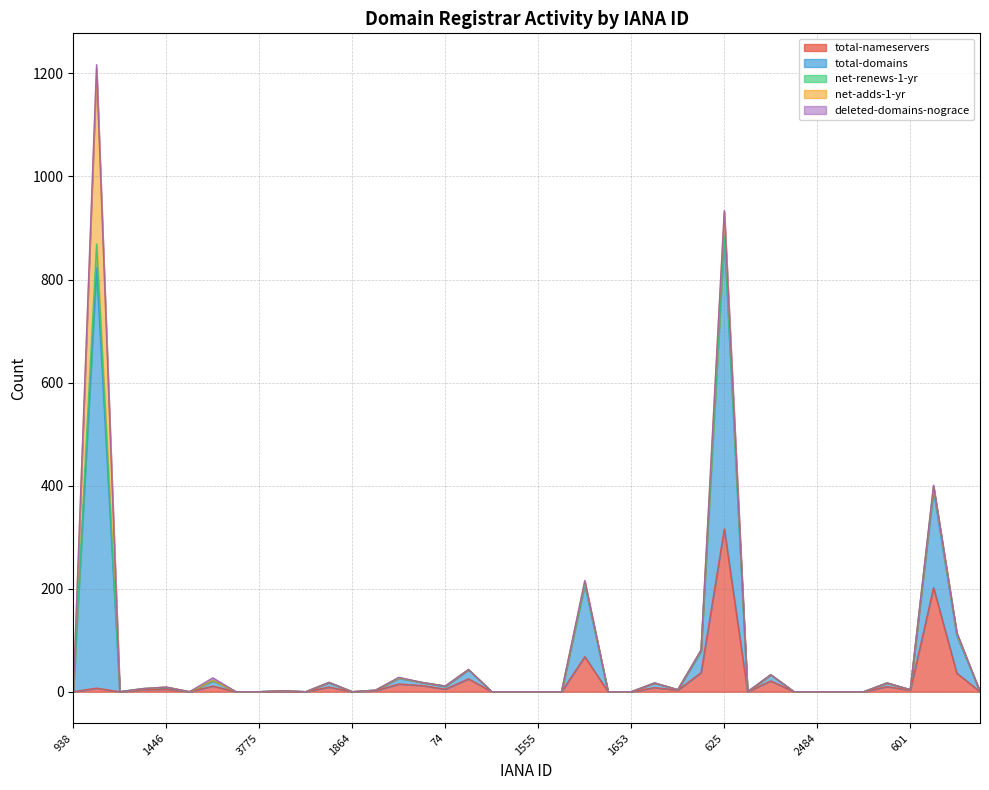

What is the difference between the second highest and minimum values in the net-adds-1-yr series?

45